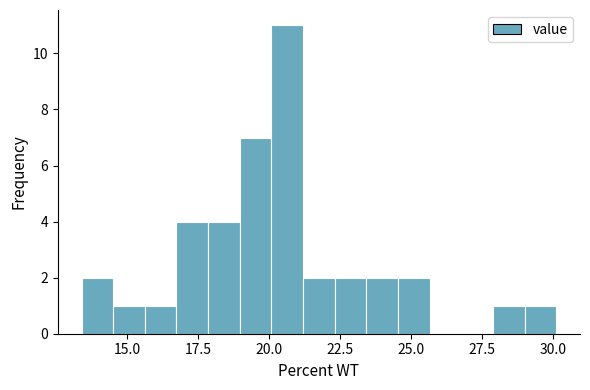

Read against the x-axis, roughly where is the centre of the tallest bar?

20.5